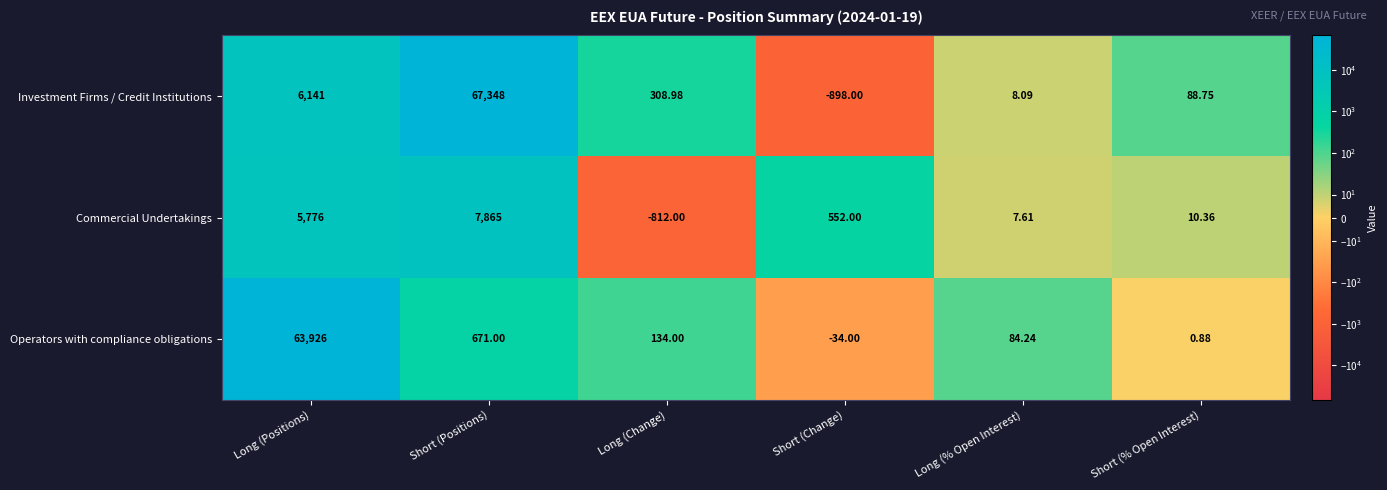

Which series has the widest spread of values?

Investment Firms / Credit Institutions